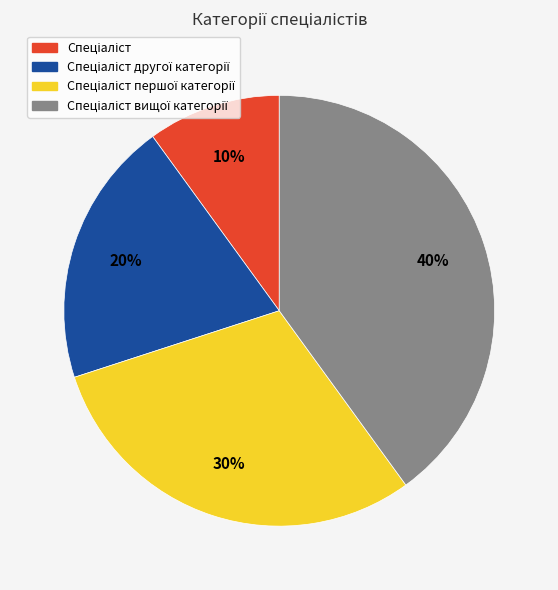

To the nearest percent, what is the average slice percentage?

25%